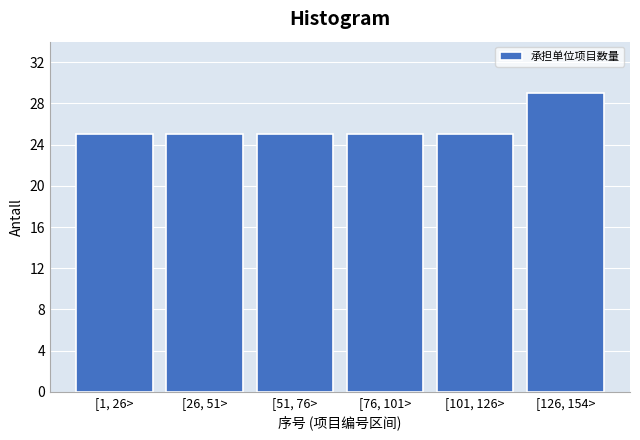

Reading right to left, transcribe all the data shown in this chart.

29	25	25	25	25	25